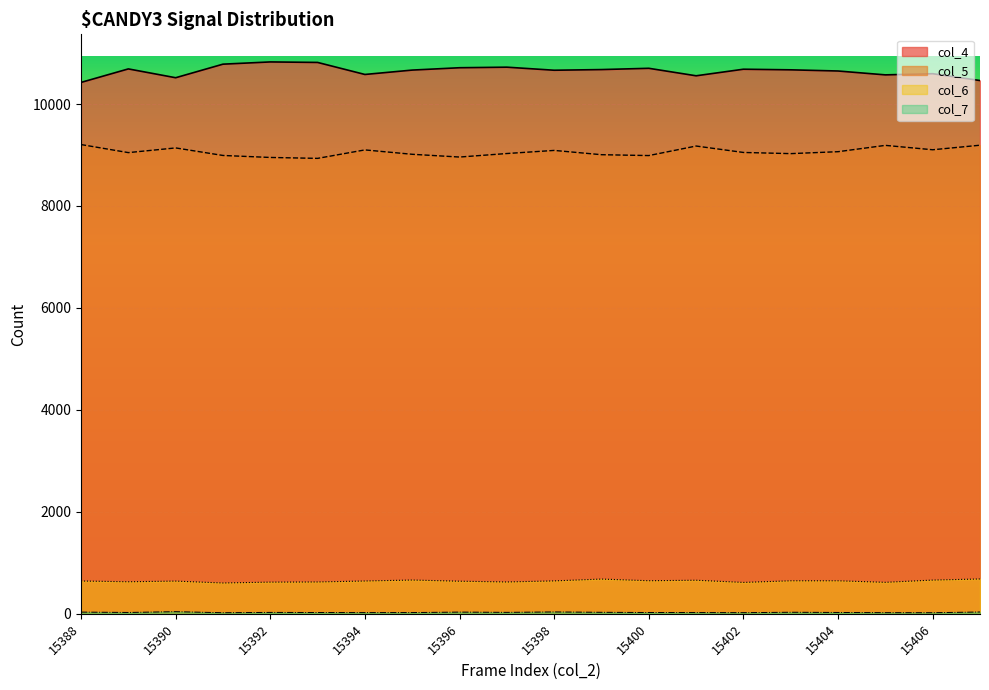

Where is the first local minimum for col_4?

15390